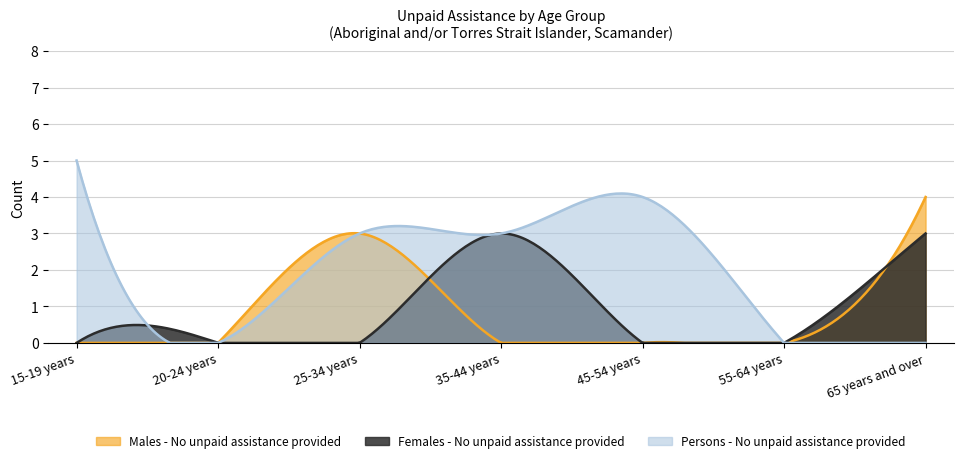

What is the difference between the maximum and minimum values in the Females - No unpaid assistance provided series?

3.0